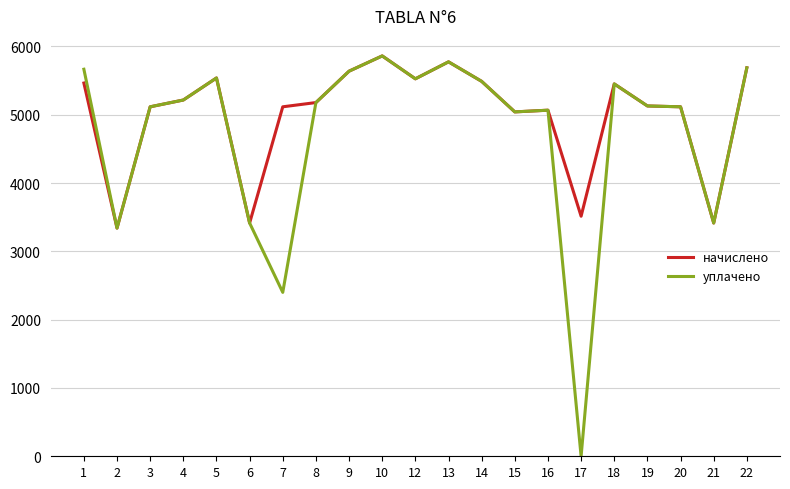

What are all the series names shown in the legend?

начислено, уплачено